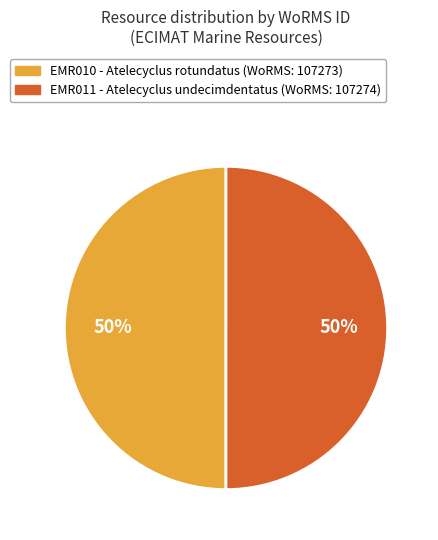

To the nearest percent, what is the average slice percentage?

50%